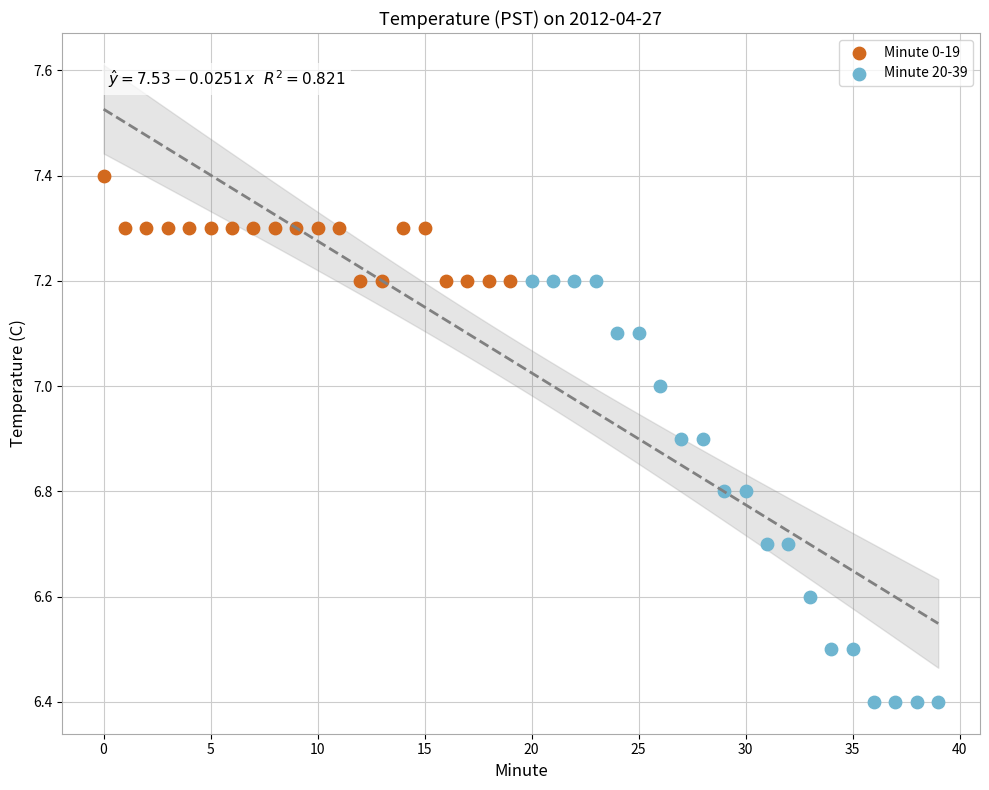

Which series reaches the minimum Y coordinate?

Minute 20-39